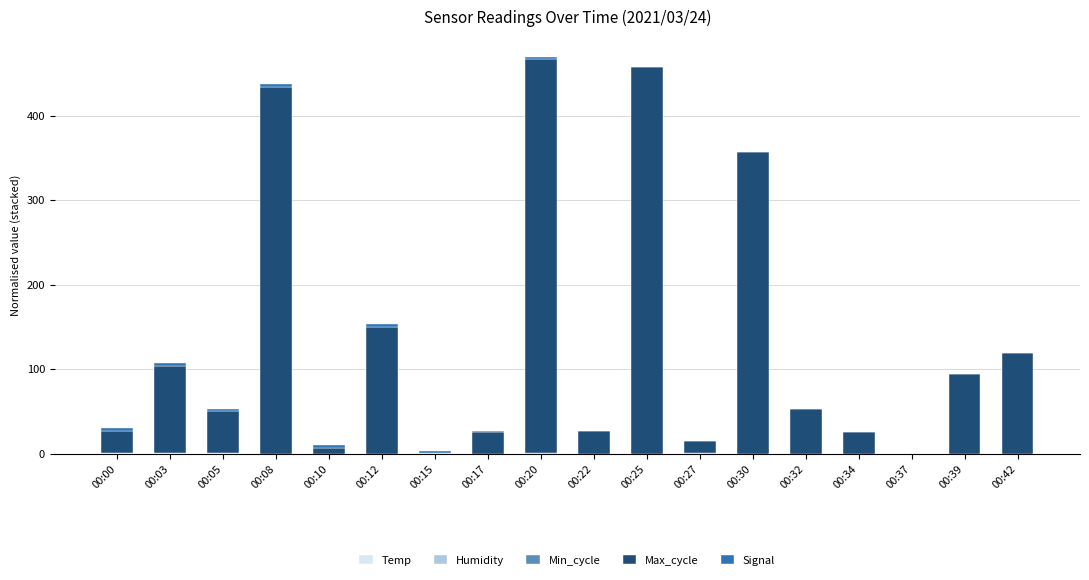

How many categories are shown in the chart?

18